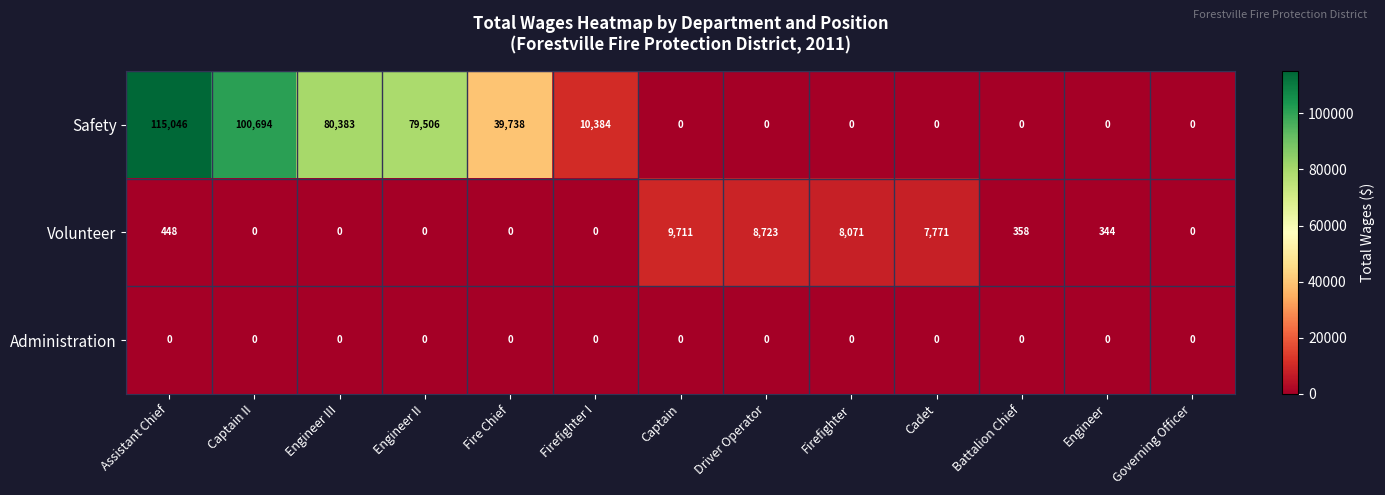

What is the highest value of the Volunteer series?

9711